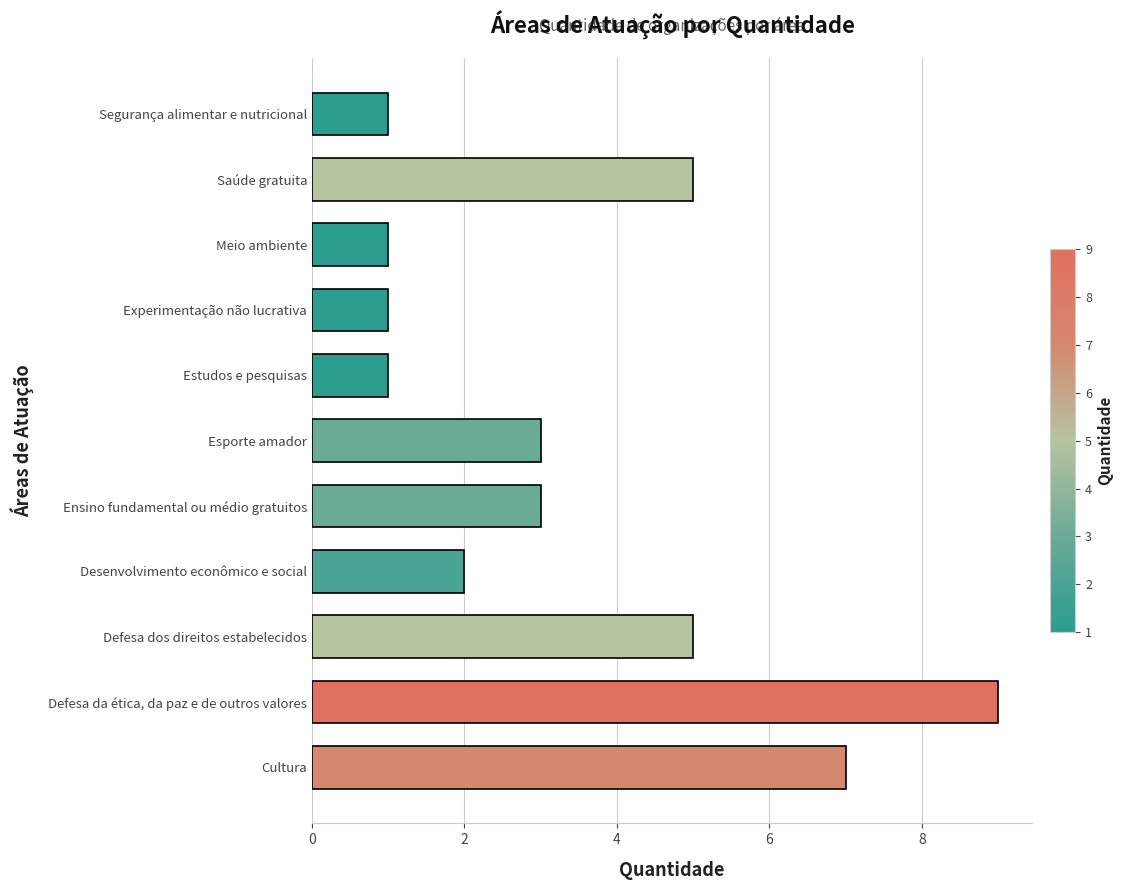

What is the sum of all values?

38